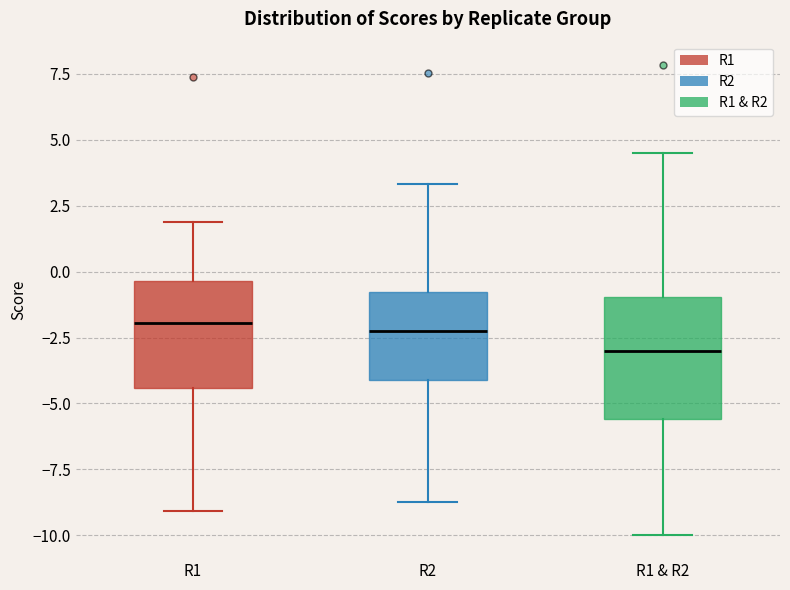

Reading left to right, read every box against the y-axis: the position of its median line, the range the box covers, and the ends of its whiskers. The values are not printed on the chart, so give them approximately, as read against the axis.

R1: median -2.0, box -4.5 to -0.5, whiskers -9.0 to 2.0
R2: median -2.5, box -4.0 to -1.0, whiskers -8.5 to 3.5
R1 & R2: median -3.0, box -5.5 to -1.0, whiskers -10.0 to 4.5